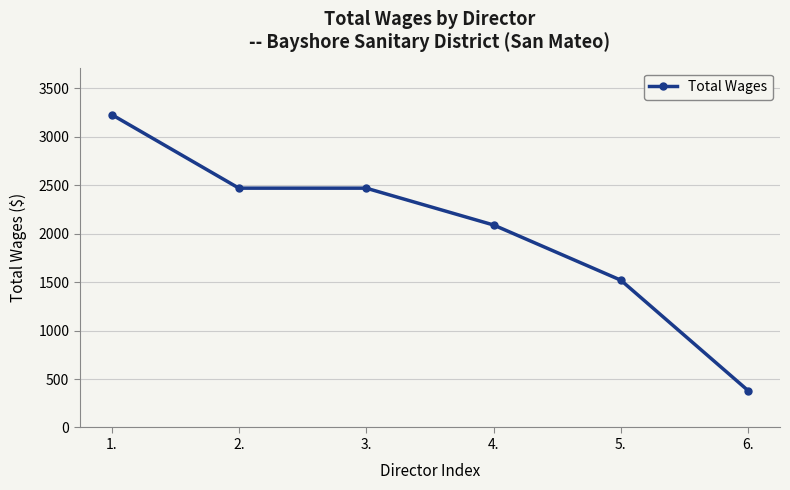

How many lines are shown in the chart?

1